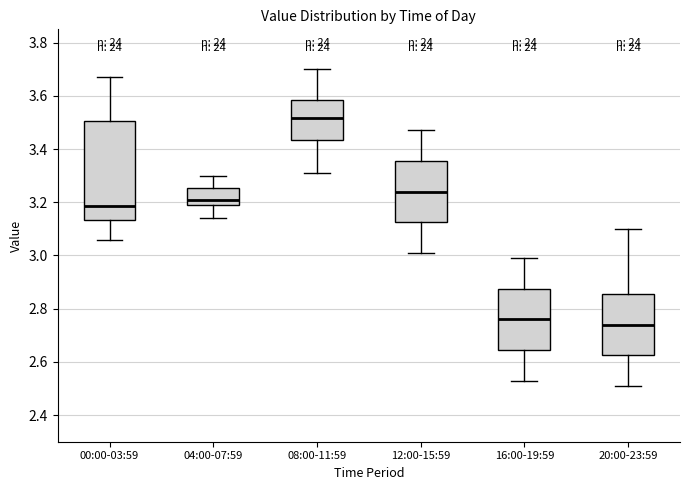

Where is the upper edge of the box for 08:00-11:59 on the y-axis? The values are not printed on the chart, so give them approximately, as read against the axis.

3.58